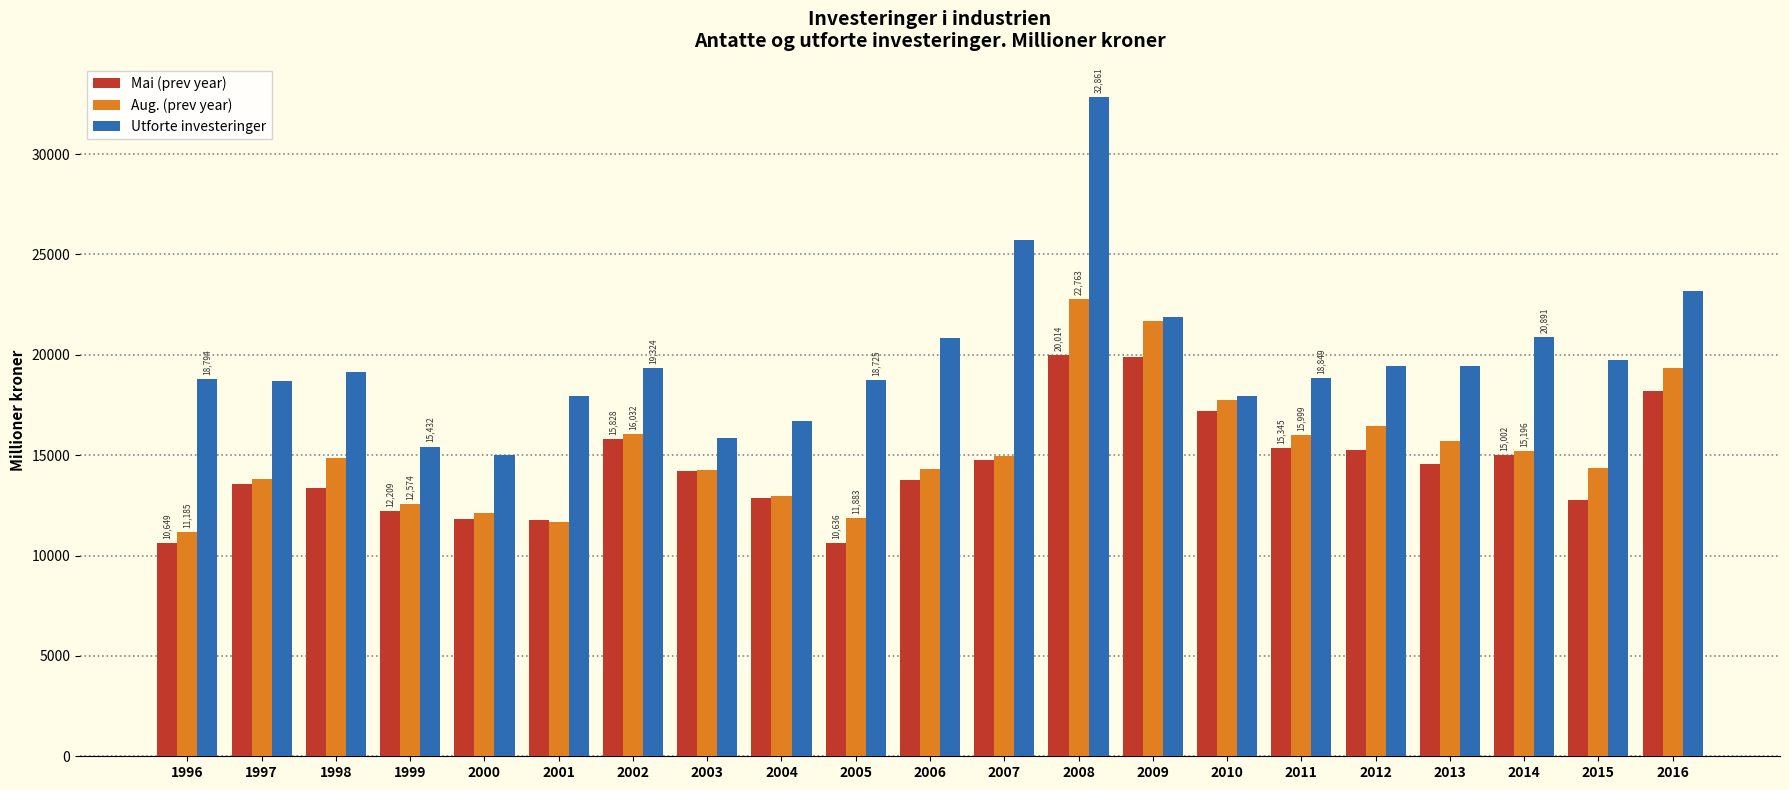

At which label does Aug. (prev year) reach its peak?

2008